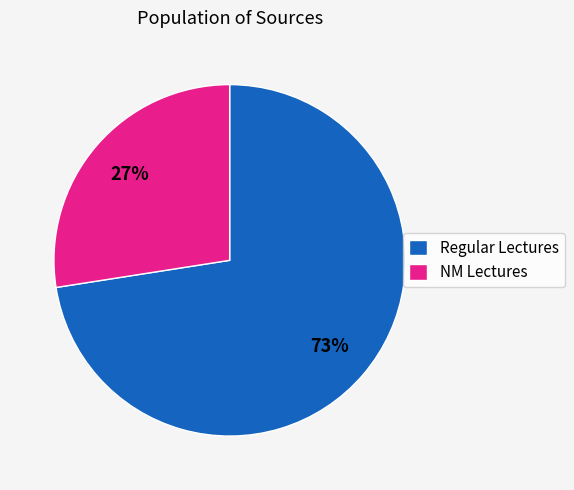

Which slice represents more than half of the pie?

Regular Lectures